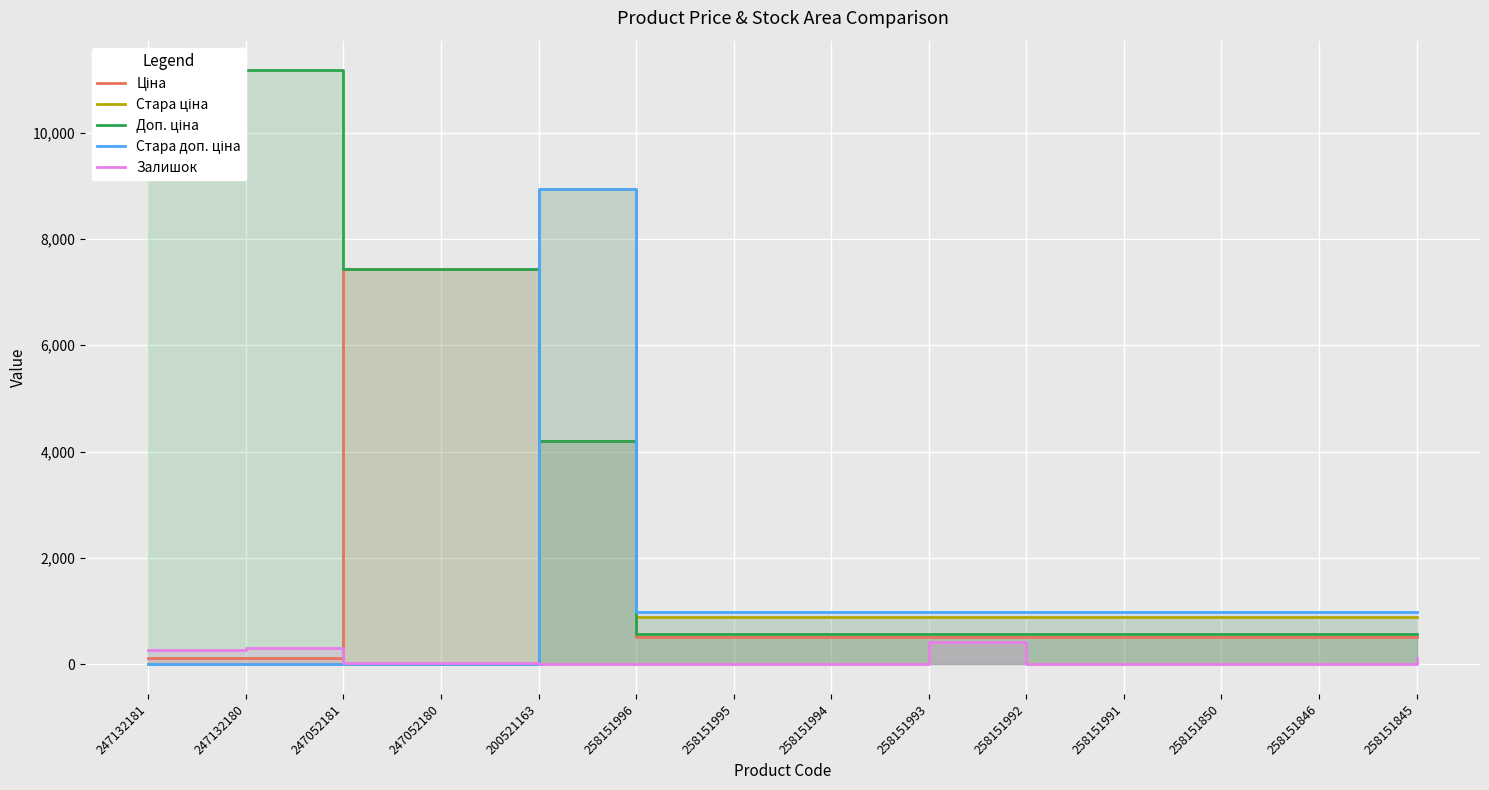

Which series changed the most between 247052180 and 258151992?

Ціна